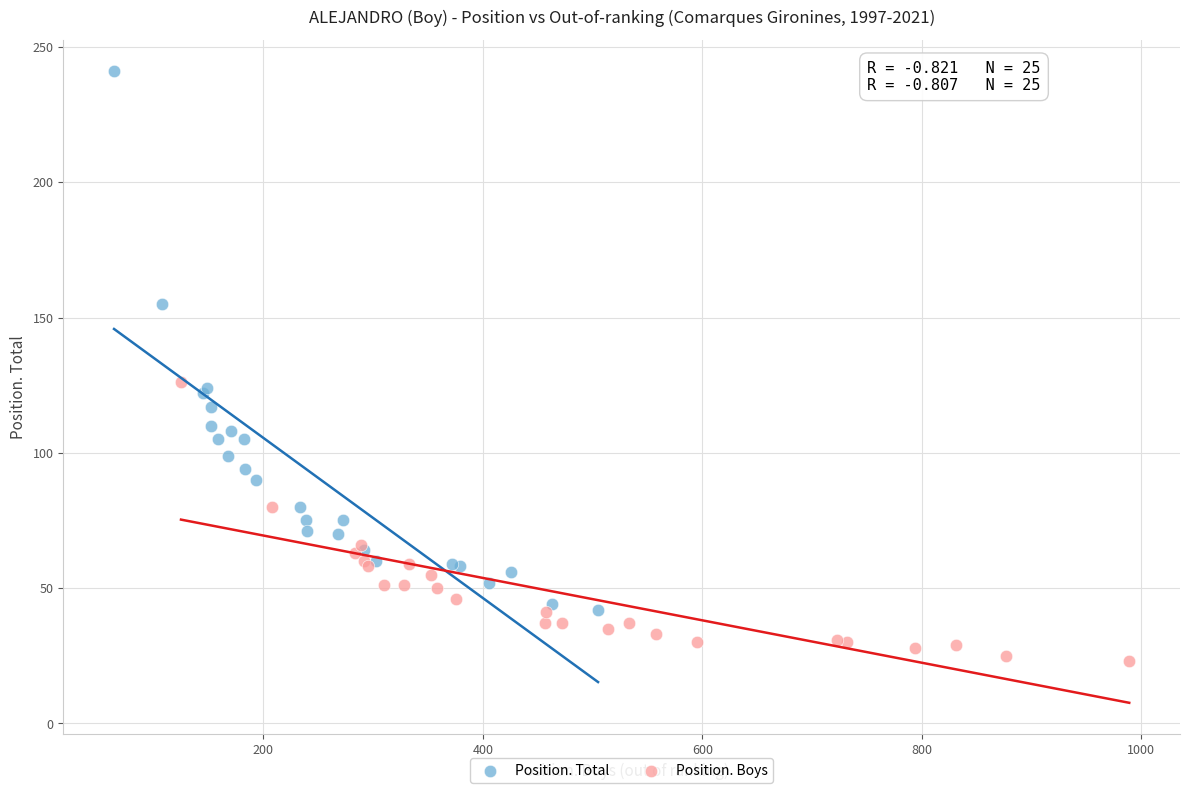

Which series contains the lowest Y value?

Position. Boys